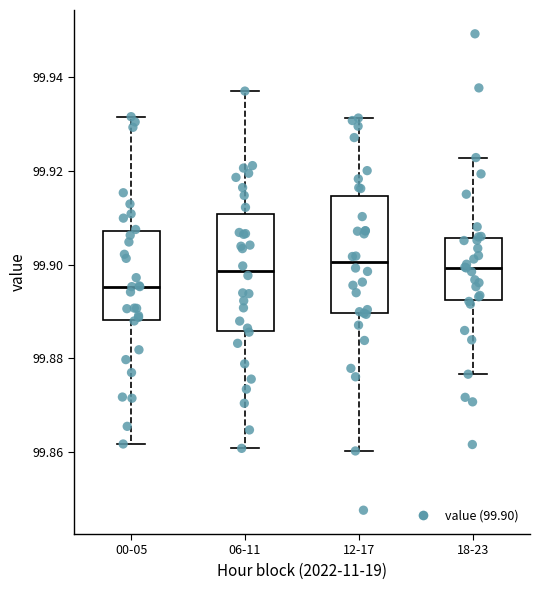

Reading left to right, read every box against the y-axis: the position of its median line, the range the box covers, and the ends of its whiskers. The values are not printed on the chart, so give them approximately, as read against the axis.

00-05: median 99.896, box 99.888 to 99.908, whiskers 99.862 to 99.932
06-11: median 99.898, box 99.886 to 99.910, whiskers 99.860 to 99.938
12-17: median 99.900, box 99.890 to 99.914, whiskers 99.860 to 99.932
18-23: median 99.900, box 99.892 to 99.906, whiskers 99.876 to 99.922